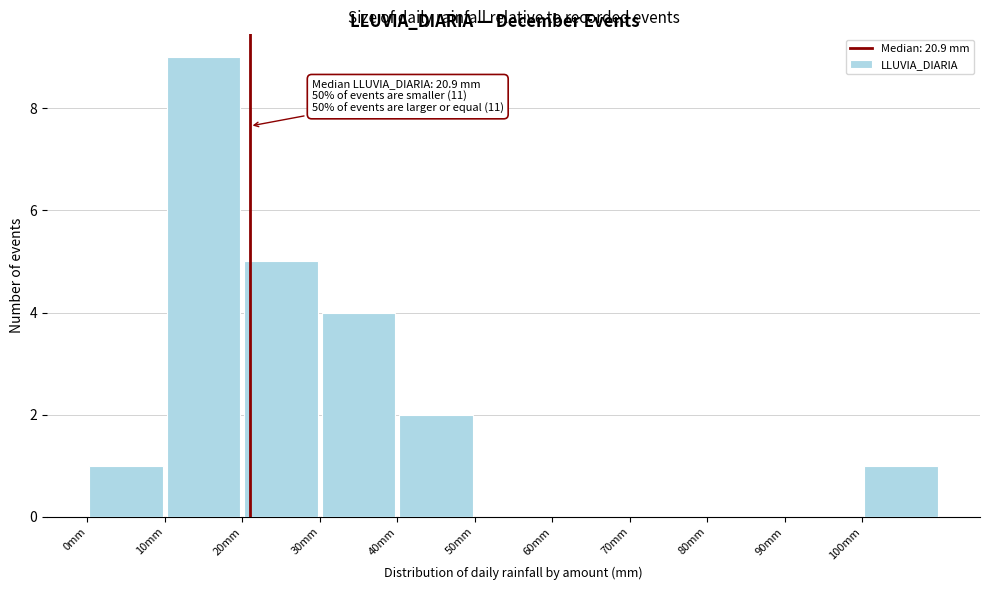

Which range on the x-axis has the tallest bar?

10 to 20